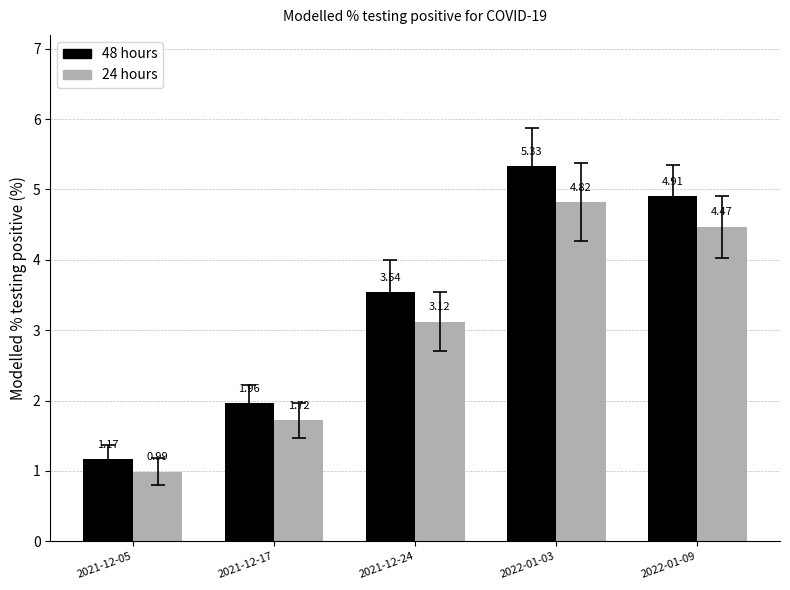

Which series has the largest range (max minus min)?

48 hours